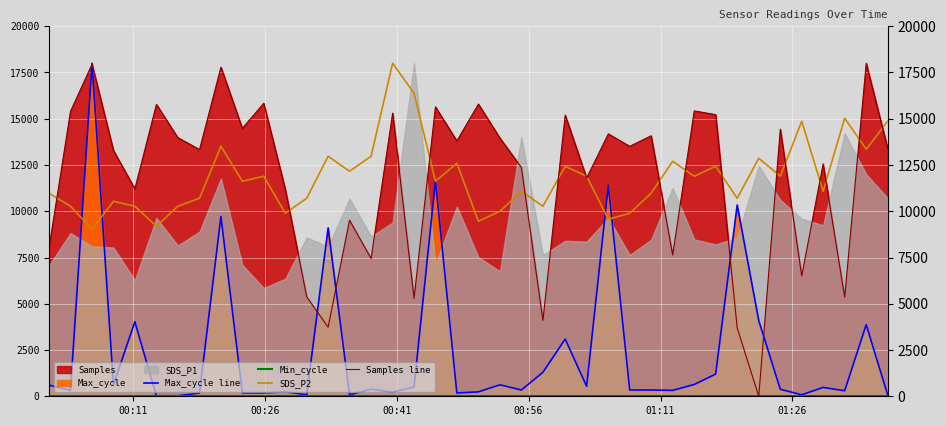

How many times do Samples line and SDS_P2 cross each other?

16